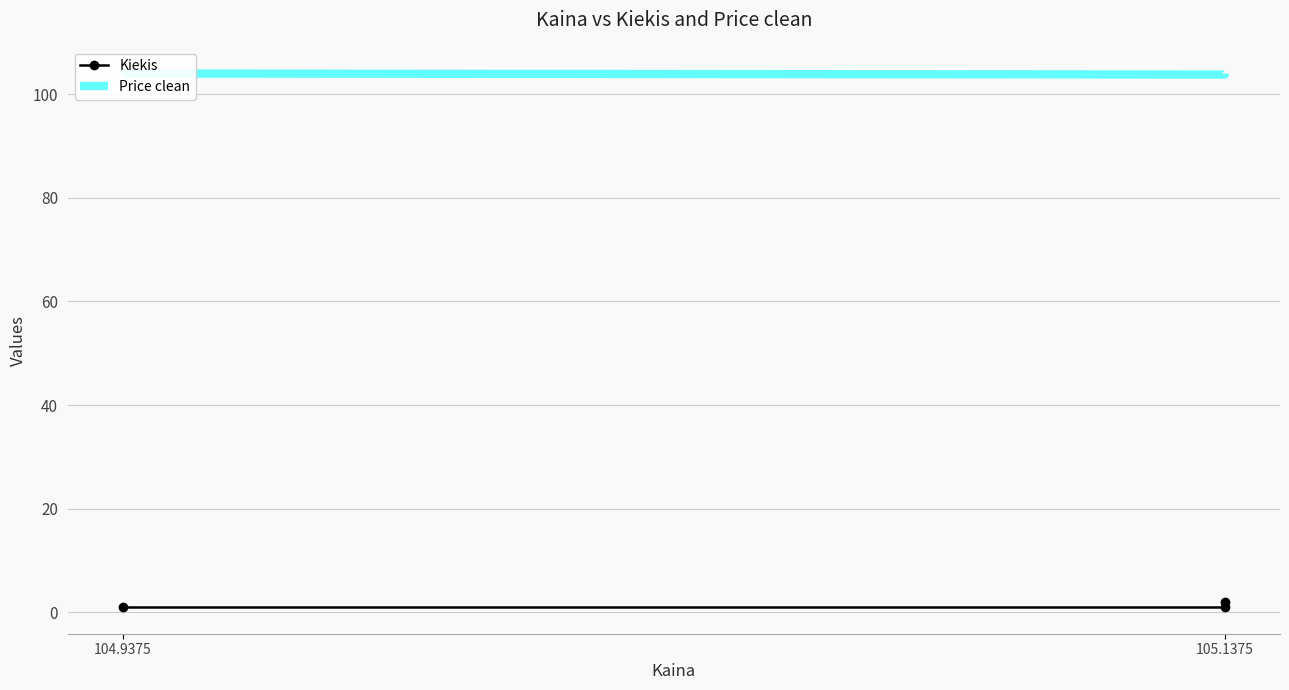

How many data points in Kiekis are above 1?

1